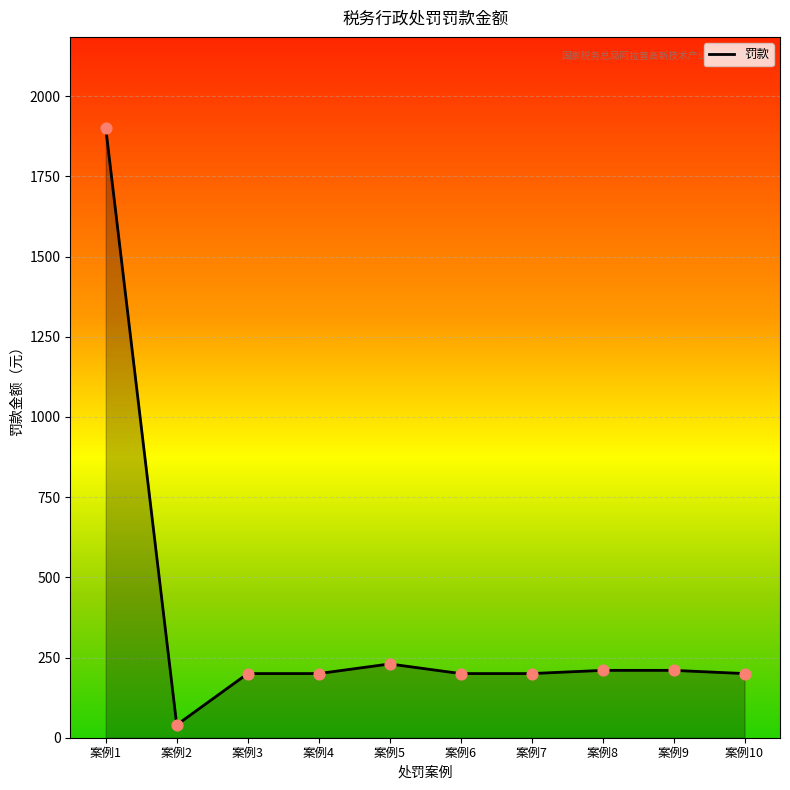

What is the change in value from 案例3 to 案例8?

+10